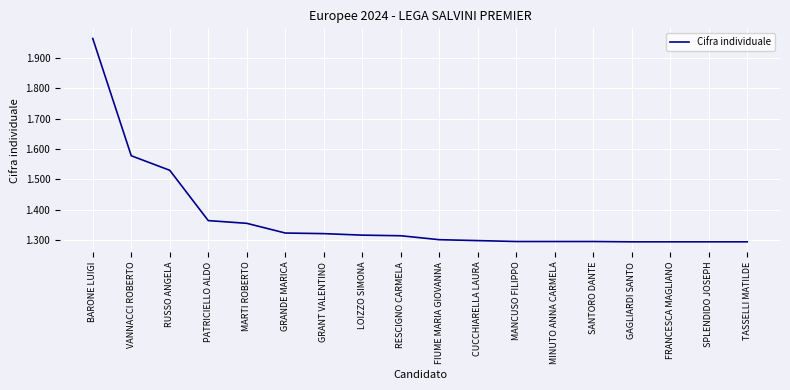

Is this an area chart (filled region under the line)?

No